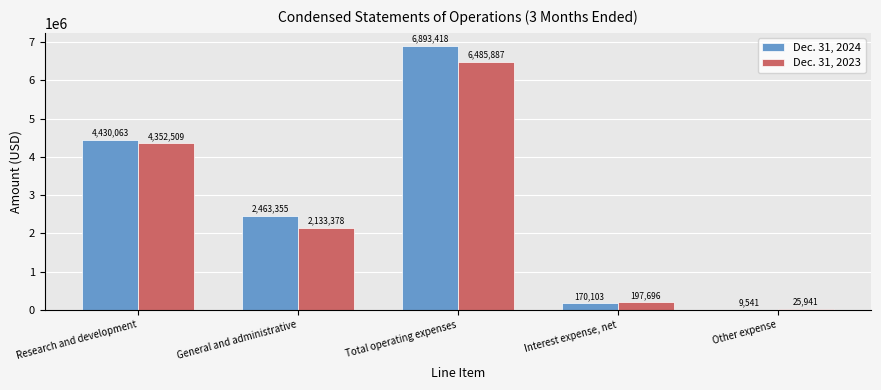

Which series has the largest range (max minus min)?

Dec. 31, 2024